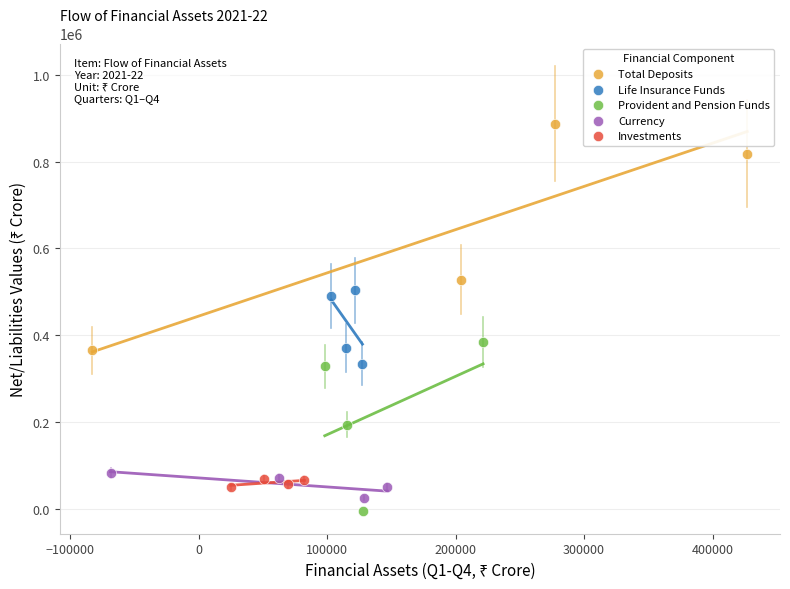

What are all the series names shown in the legend?

Total Deposits, Life Insurance Funds, Provident and Pension Funds, Currency, Investments